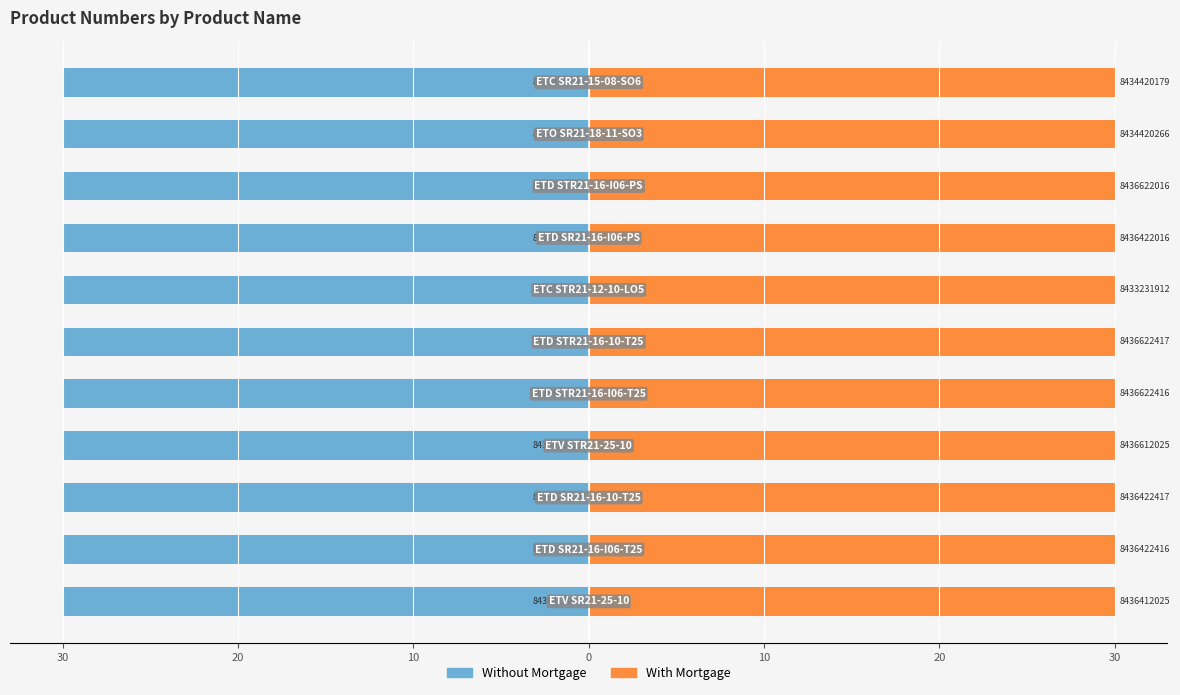

The value of Without Mortgage at 20 is -30.0. True or false?

True